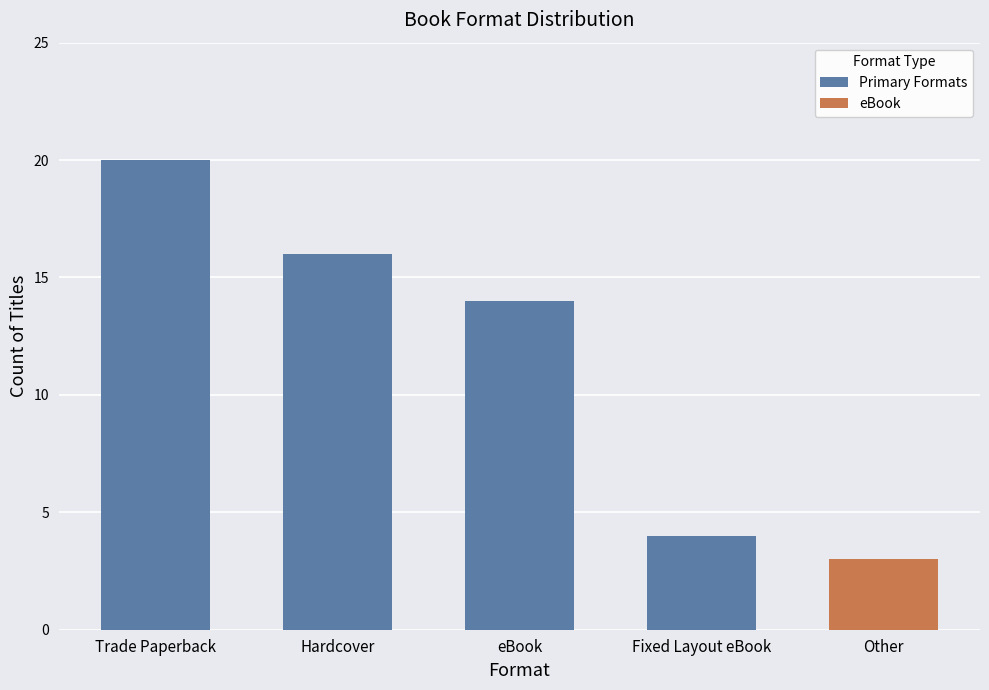

True or false: the data shows 4 at Fixed Layout eBook.

True